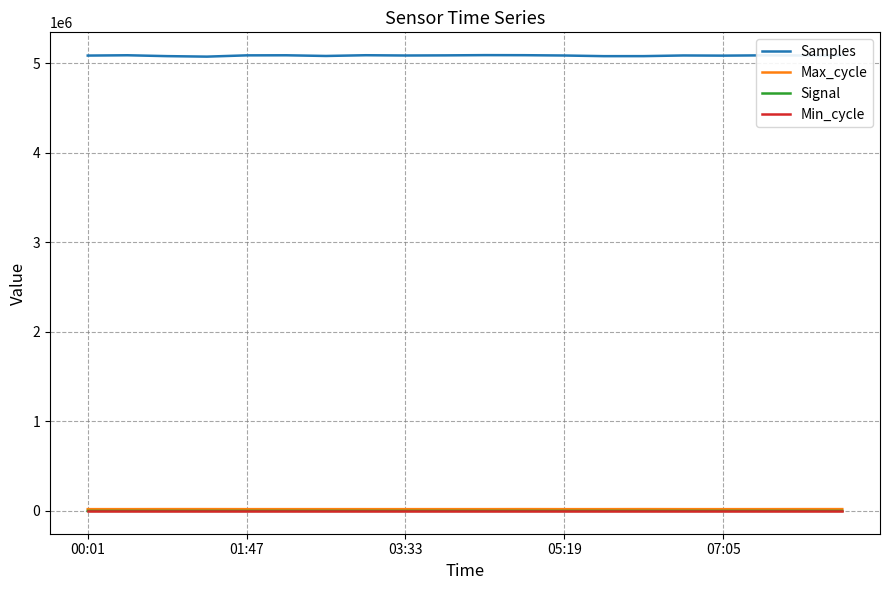

How many distinct data groups are displayed?

4